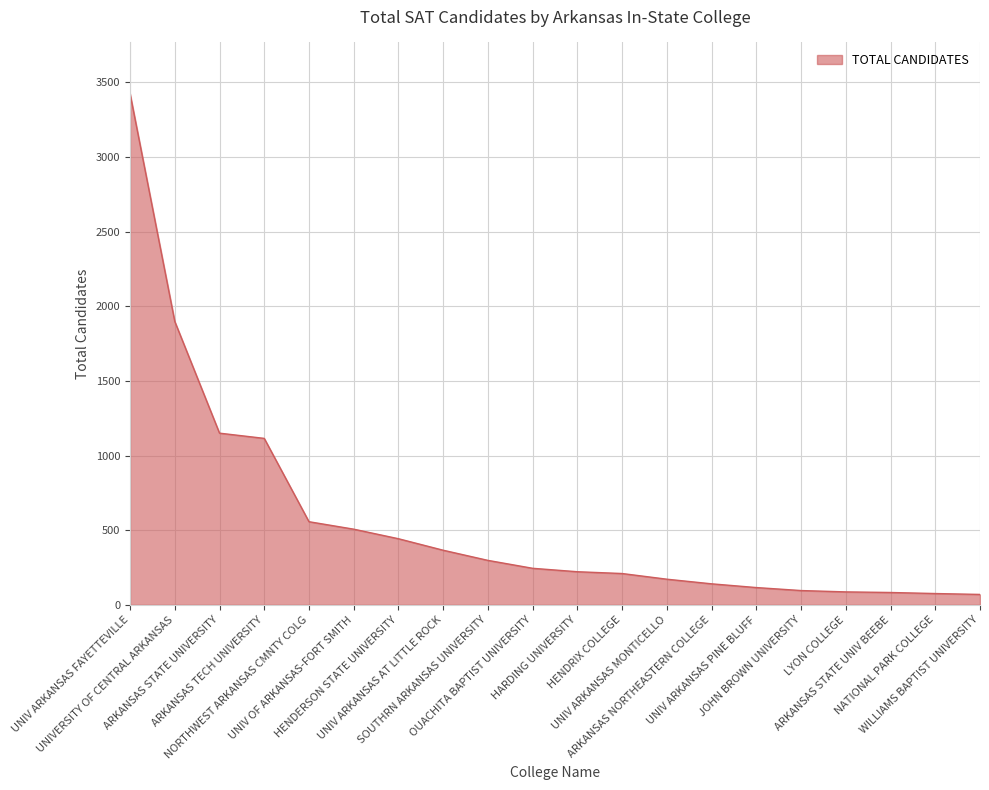

What is the difference between the maximum and minimum values?

3354